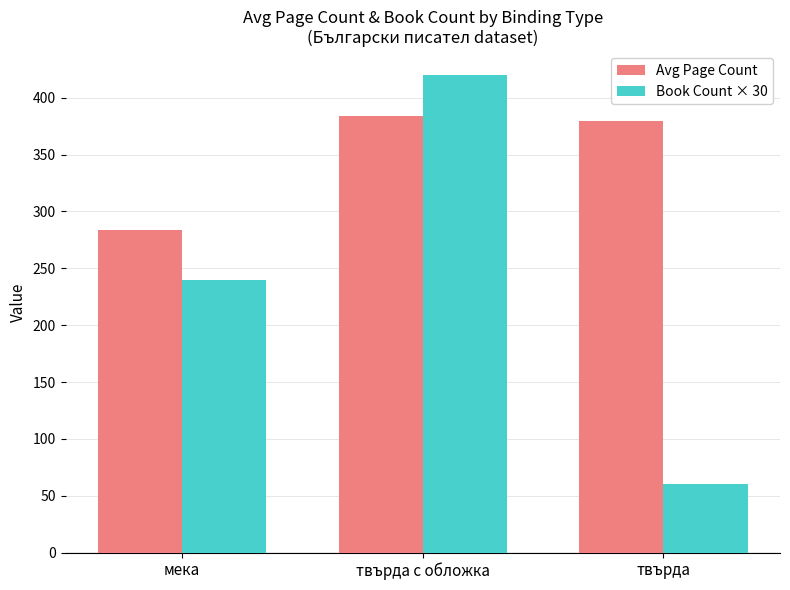

Where does the Avg Page Count series first go above 380?

твърда с обложка